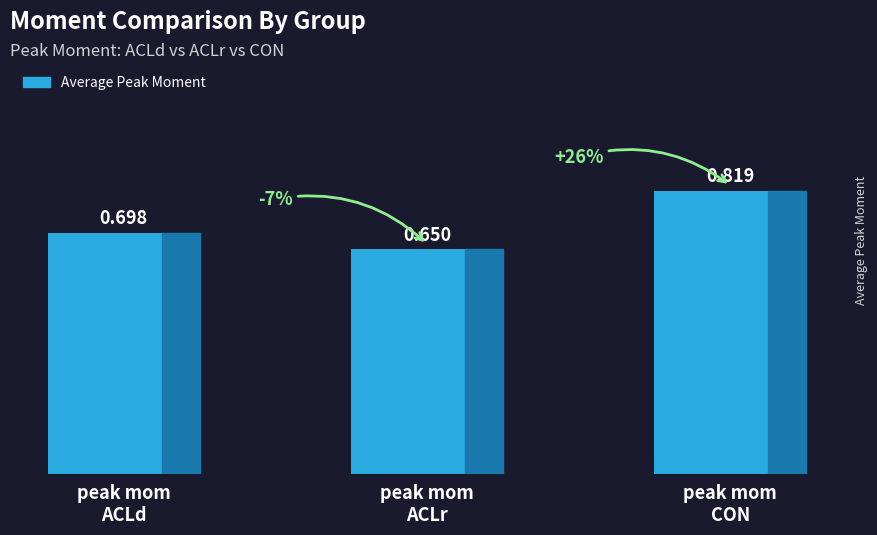

True or false: the data shows 0.7 at peak mom
ACLd.

True